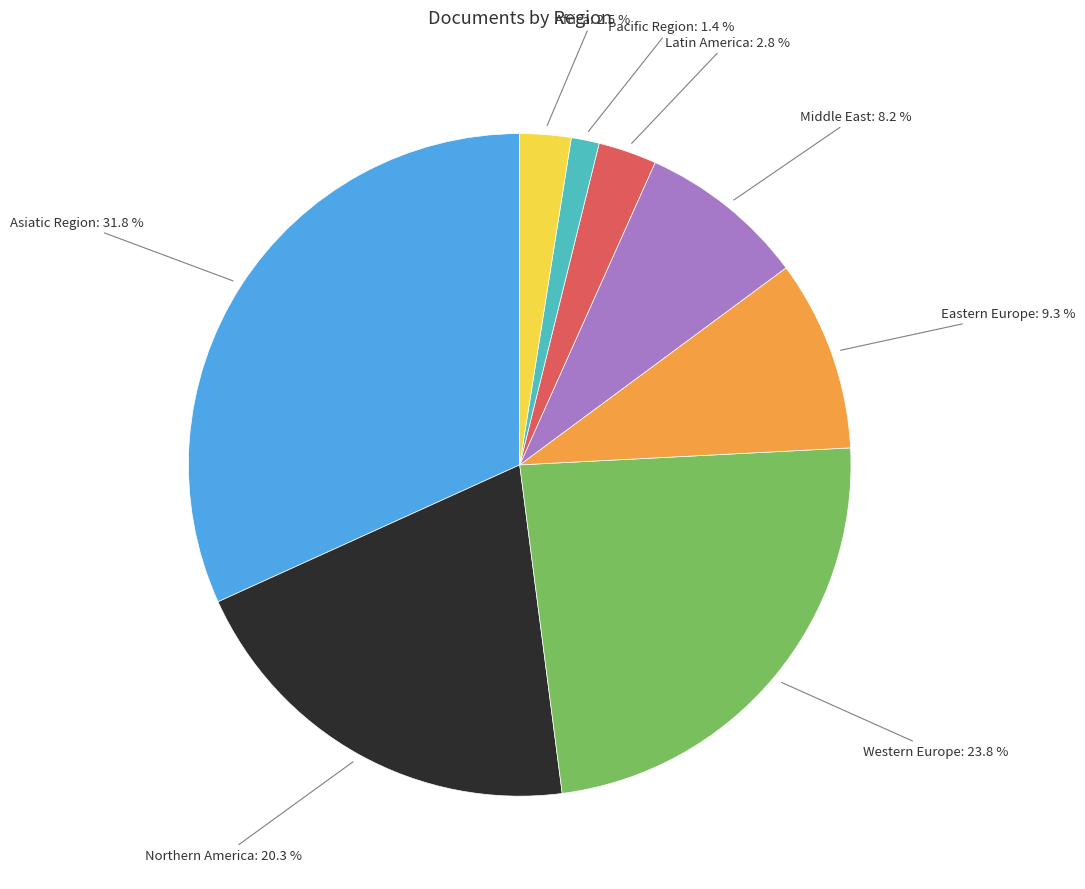

Is there a majority slice in this chart?

No